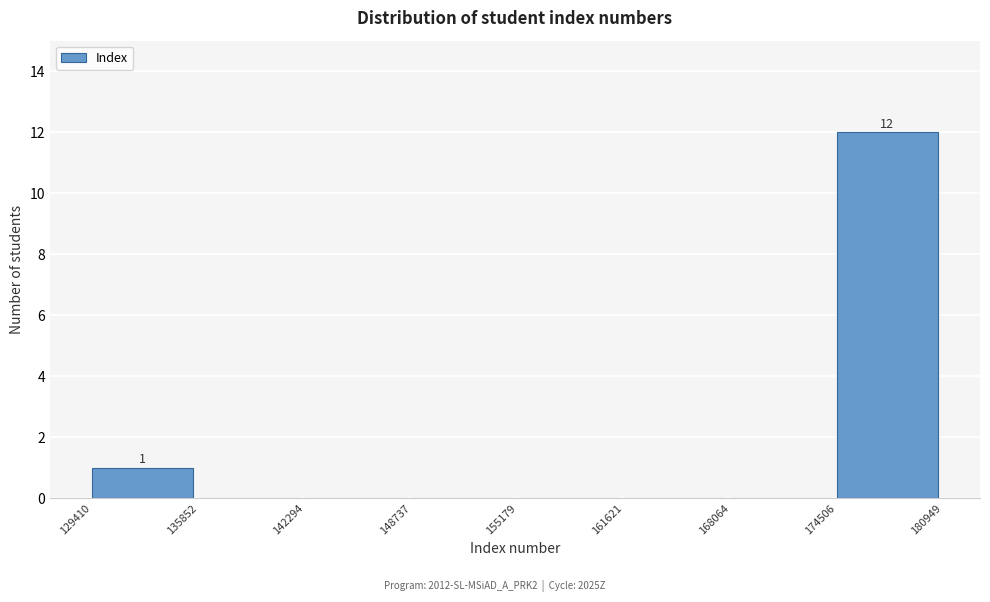

Which range on the x-axis has the tallest bar?

174506 to 180949